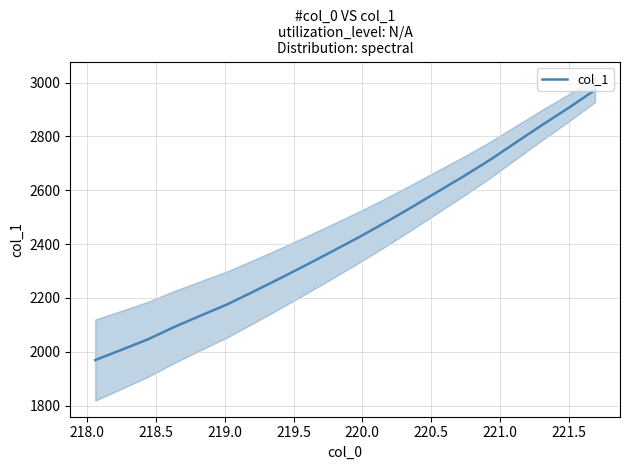

What is the highest value of the col_1 series?

2972.3